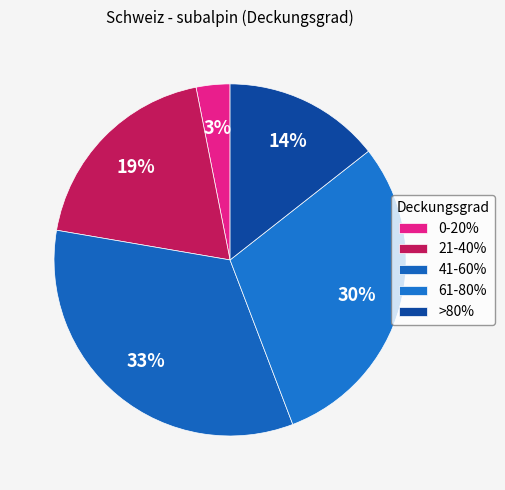

Between 0-20% and 41-60%, which is larger?

41-60%